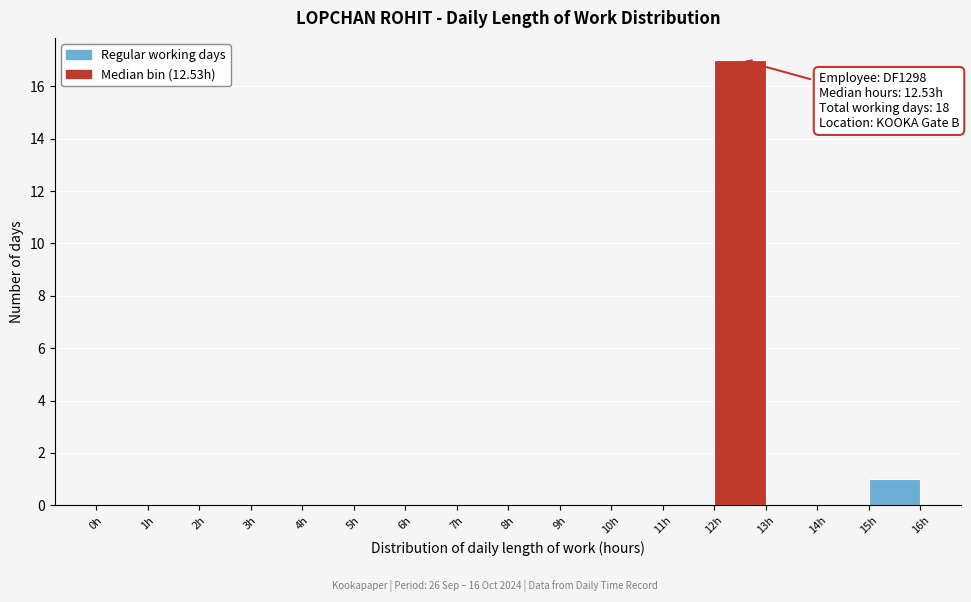

Which range on the x-axis has the tallest bar?

12 to 13